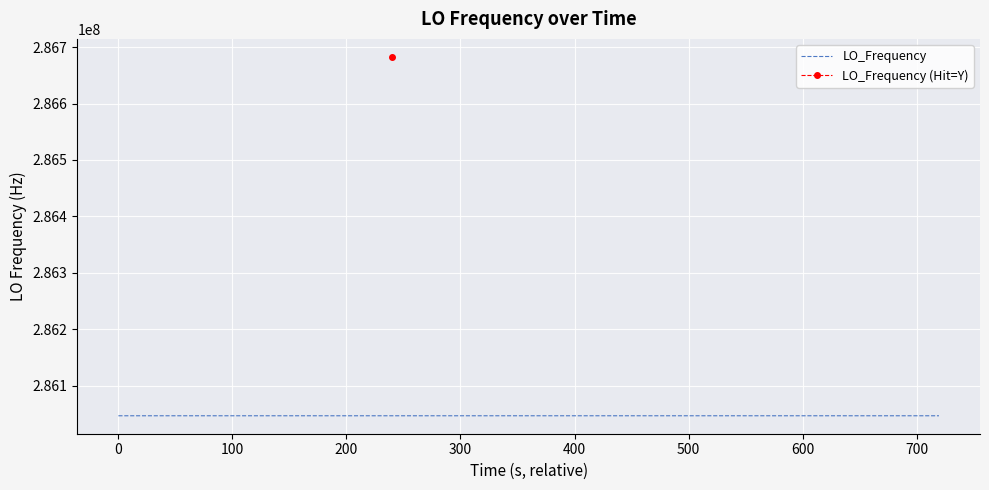

Rank the categories by value from highest to lowest.

13, 1, 7, 8, 19, 29, 20, 23, 27, 28, 21, 5, 32, 26, 3, 4, 22, 30, 2, 6, 0, 31, 15, 16, 38, 12, 17, 39, 34, 35, 18, 33, 25, 9, 37, 24, 10, 11, 36, 14